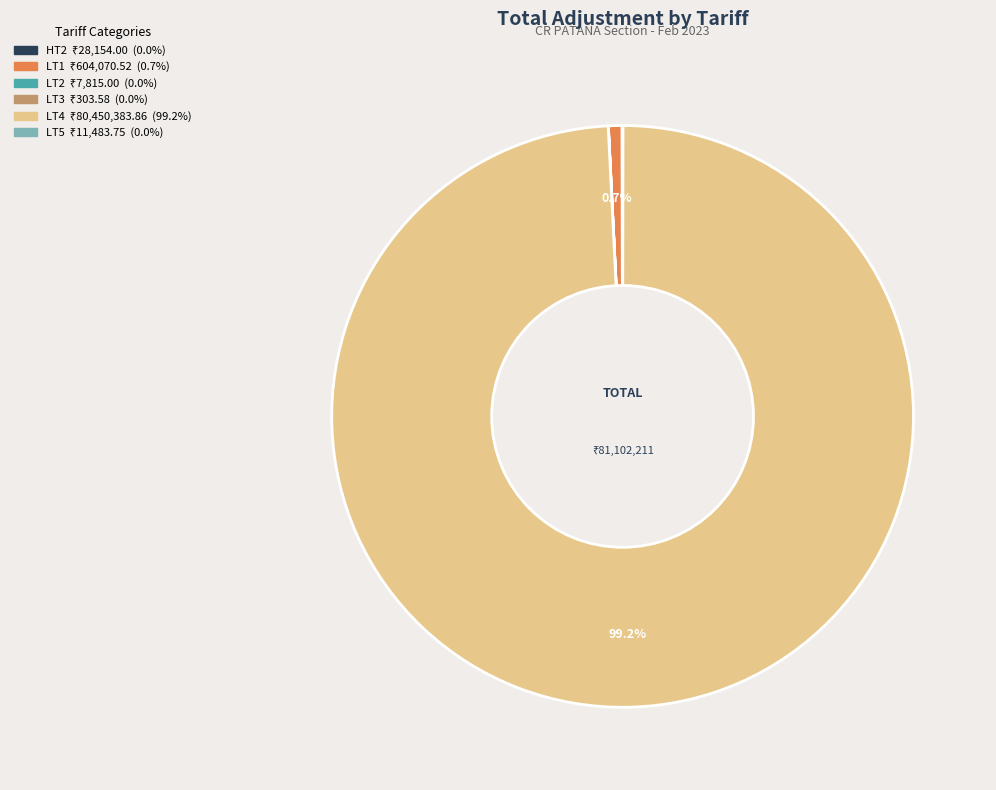

Which category has the biggest portion of the pie?

LT4